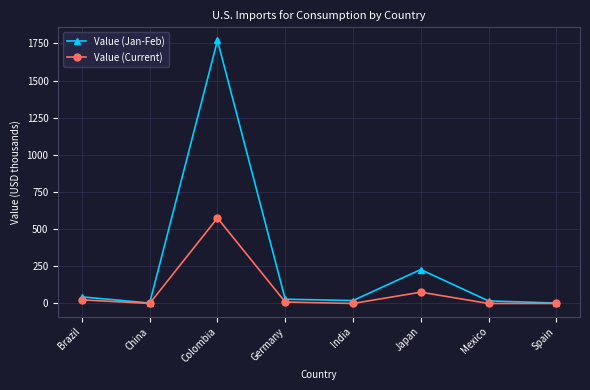

What value does the Value (Current) series have at Japan?

76.0